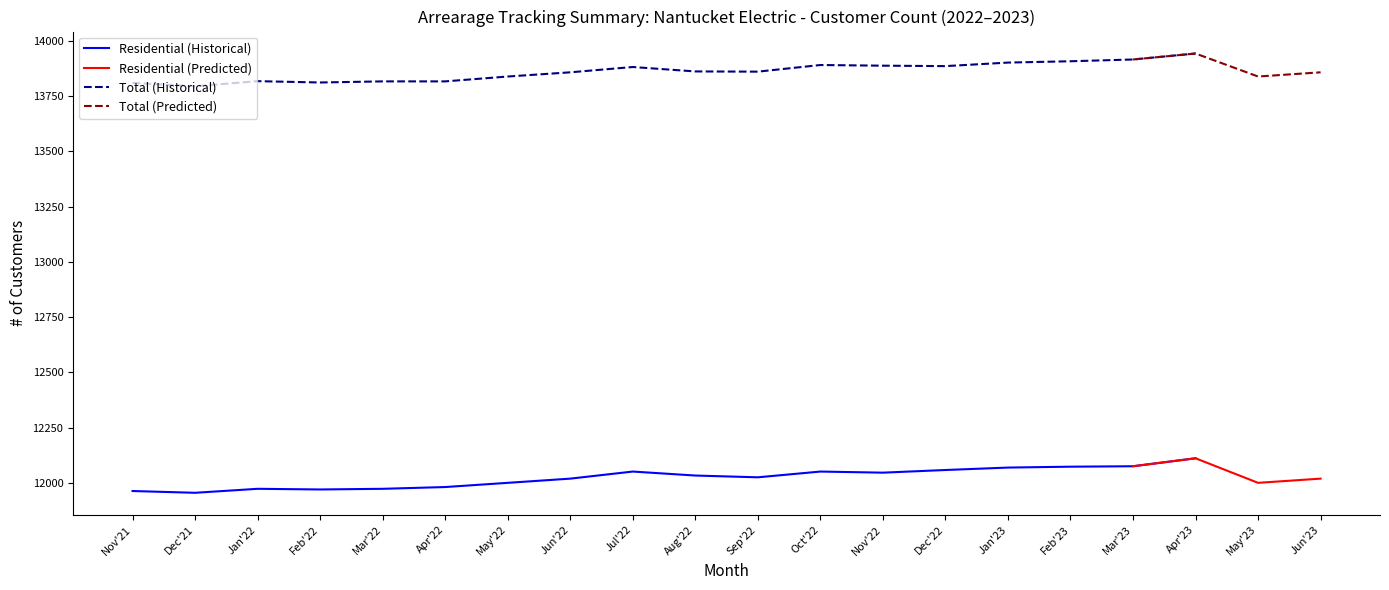

Where is the first local minimum for Residential?

Dec